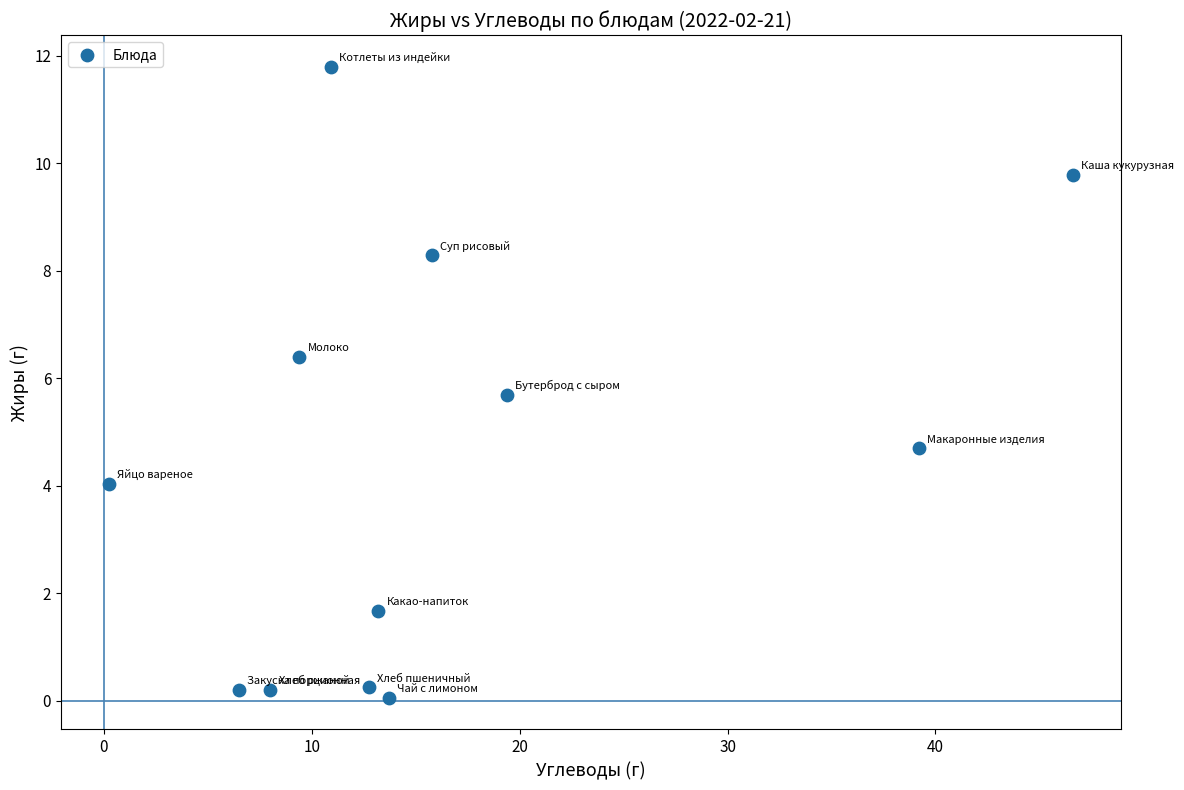

What is the average Y value?

4.4